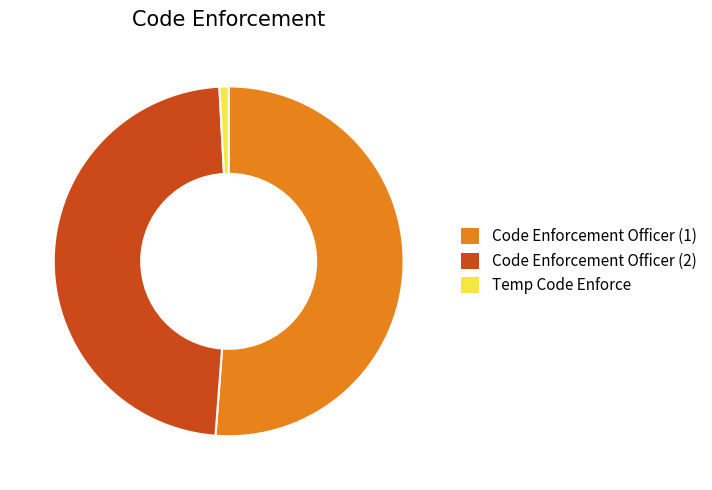

True or false: Code Enforcement Officer (2) accounts for 48% of the total.

True